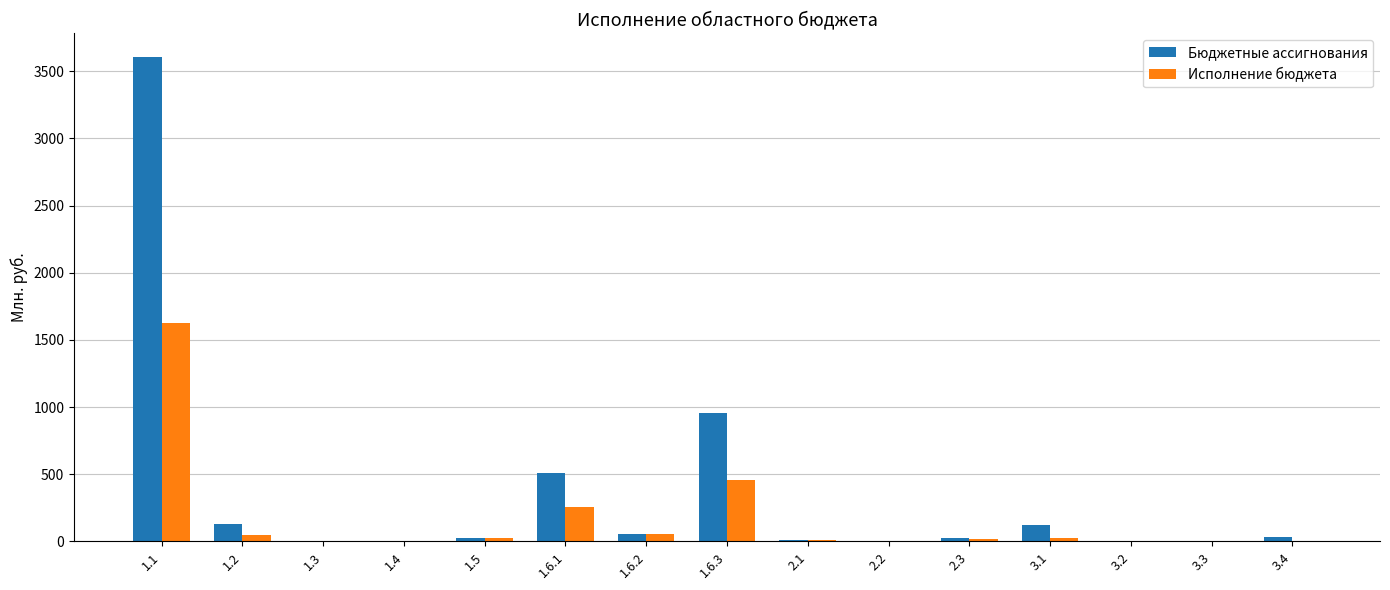

At which category is the sum across all series the highest?

1.1